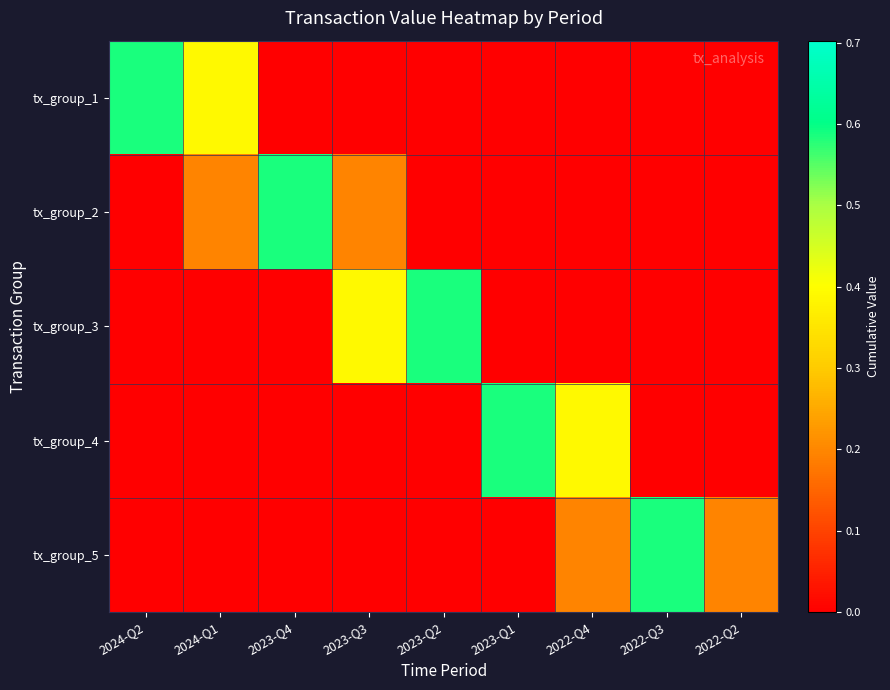

Which has a higher value, 2022-Q2 or 2023-Q3?

2022-Q2